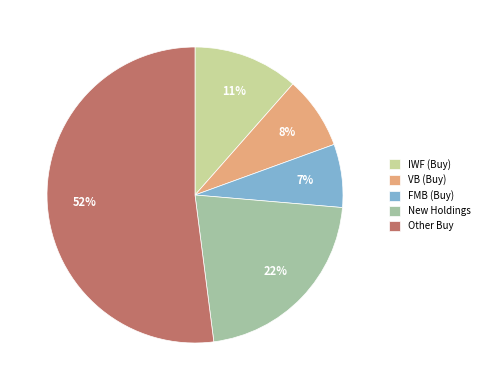

What is the smallest slice in the pie chart?

FMB (Buy)